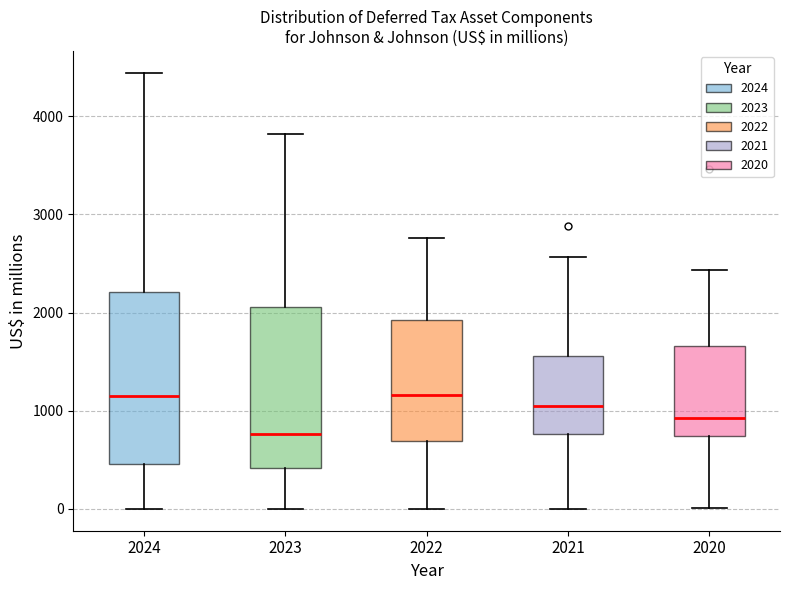

Reading left to right, read every box against the y-axis: the position of its median line, the range the box covers, and the ends of its whiskers. The values are not printed on the chart, so give them approximately, as read against the axis.

2024: median 1100, box 500 to 2200, whiskers 0 to 4400
2023: median 800, box 400 to 2100, whiskers 0 to 3800
2022: median 1200, box 700 to 1900, whiskers 0 to 2800
2021: median 1000, box 800 to 1600, whiskers 0 to 2600
2020: median 900, box 700 to 1700, whiskers 0 to 2400